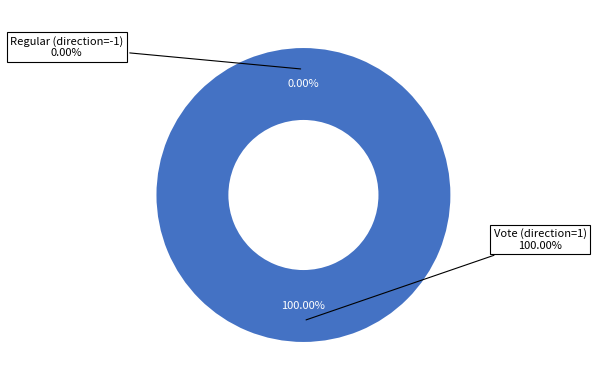

To the nearest percent, what is the combined percentage of Vote (direction=1) and Regular (direction=-1)?

100%